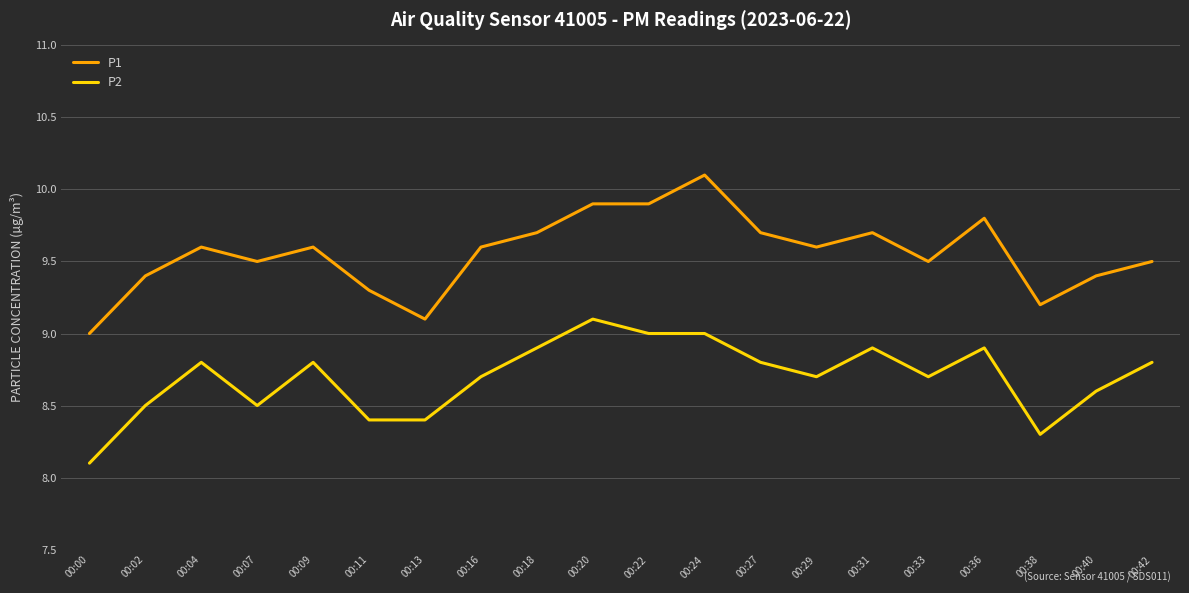

At which category does P2 reach its first local valley?

00:07